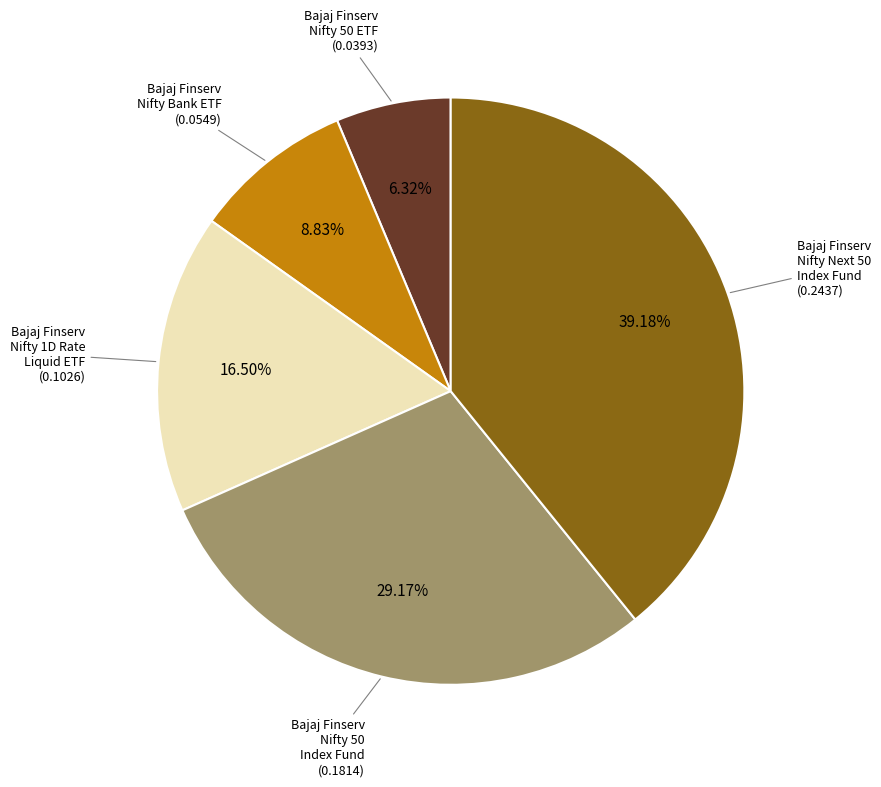

Is there a majority slice in this chart?

No